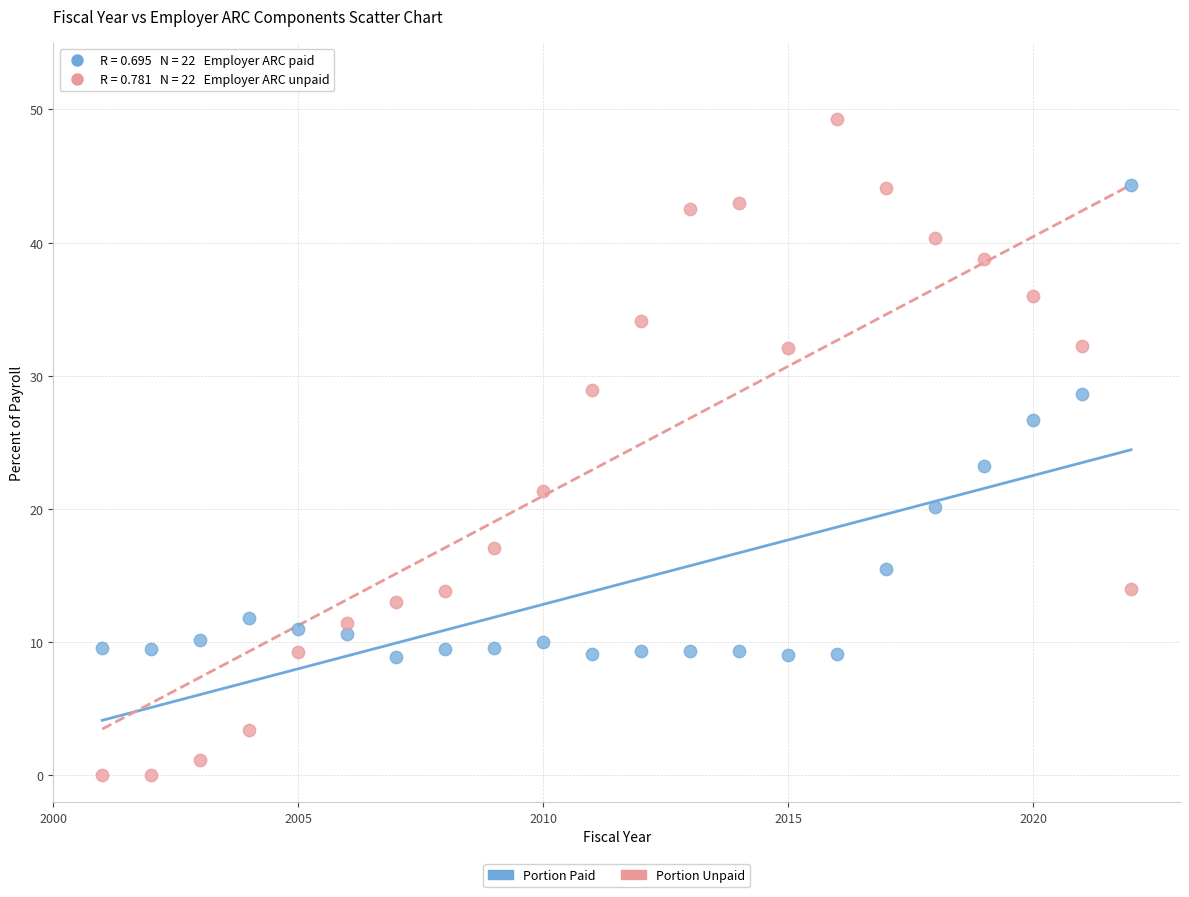

Across all series, what Y value is closest to 24?

23.2